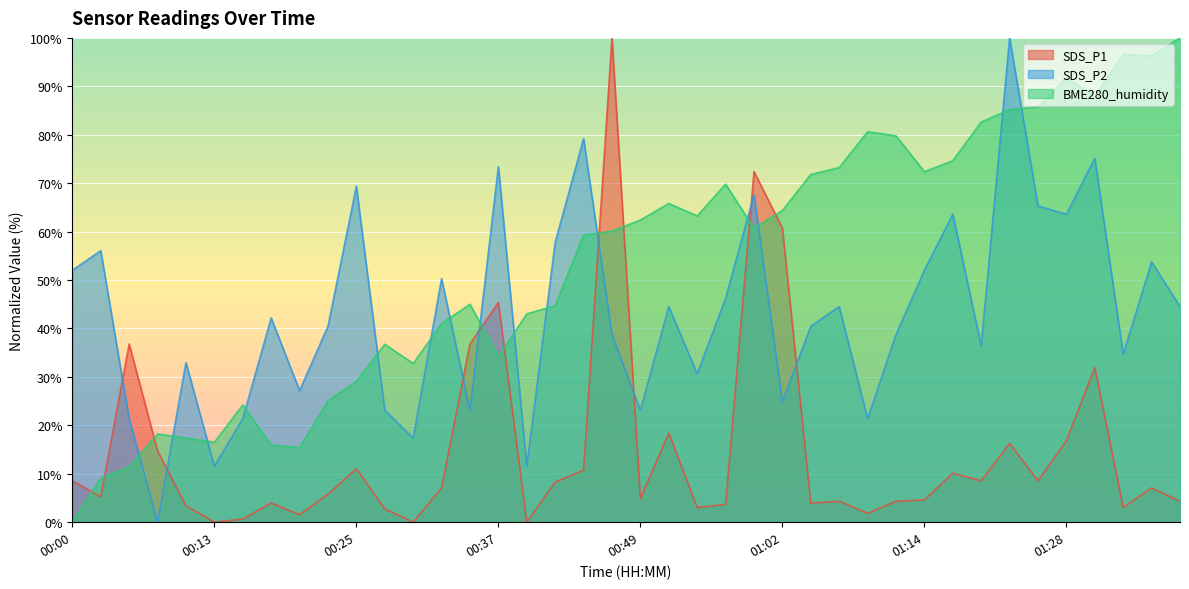

Reading left to right, list all the values displayed in this chart.

SDS_P1: 8.6	5.2	36.8	14.7	3.4	0.0	0.6	4.0	1.6	5.8	11.0	2.8	0.0	7.1	36.8	45.4	0.0	8.3	10.8	100.0	4.9	18.4	3.0	3.7	72.4	60.7	4.0	4.3	1.8	4.3	4.6	10.1	8.6	16.3	8.6	16.8	31.9	3.0	7.1	4.3
SDS_P2: 52.0	56.1	21.4	0.0	32.9	11.6	21.4	42.2	27.2	40.5	69.4	23.1	17.3	50.3	23.1	73.4	11.6	57.8	79.2	38.7	23.1	44.5	30.6	46.2	67.6	24.9	40.5	44.5	21.4	38.7	52.0	63.6	36.4	100.0	65.3	63.6	75.1	34.7	53.8	44.5
BME280_humidity: 0.0	9.1	11.4	18.2	17.4	16.5	24.2	16.0	15.4	25.1	29.1	36.8	32.8	41.0	45.0	34.2	43.0	44.7	59.3	60.1	62.4	65.8	63.2	69.8	60.7	64.4	71.8	73.2	80.6	79.8	72.4	74.6	82.6	85.2	85.8	91.7	88.0	96.6	96.3	100.0